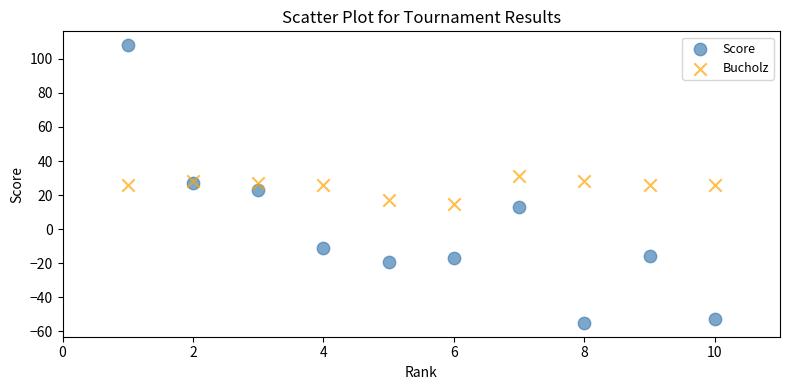

What are all the series names shown in the legend?

Score, Bucholz